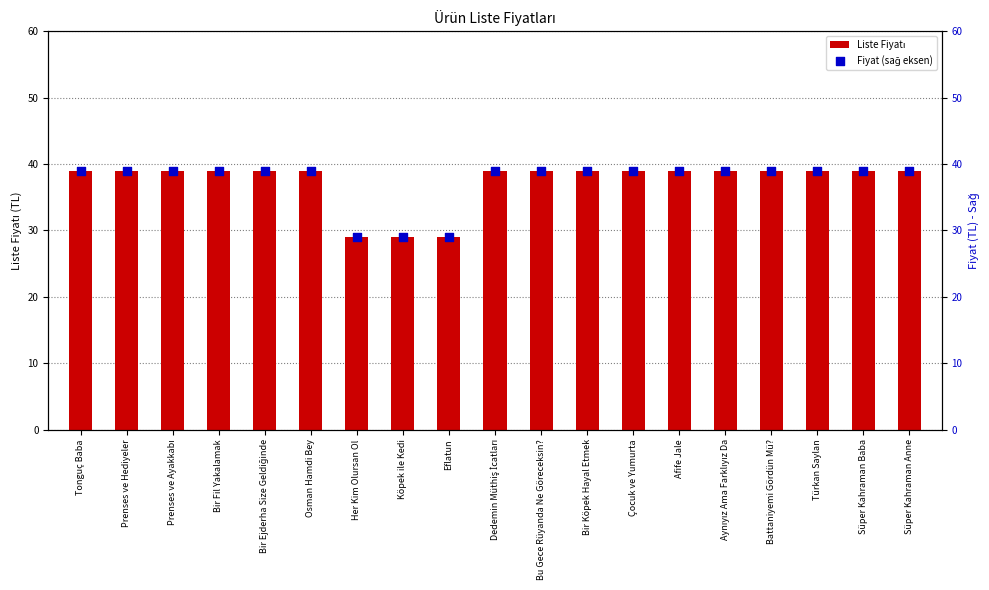

At how many categories does at least one series exceed 32?

16